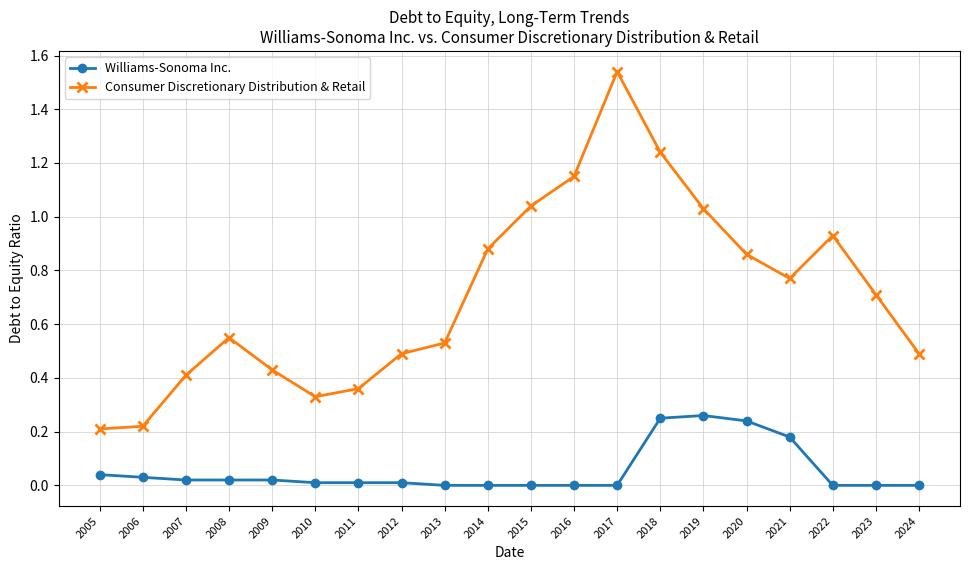

Rank the series by their average value, from highest to lowest.

Consumer Discretionary Distribution & Retail, Williams-Sonoma Inc.